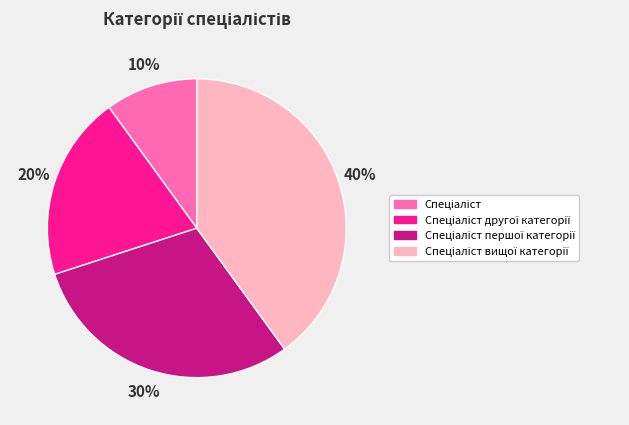

Count the number of slices in the pie.

4